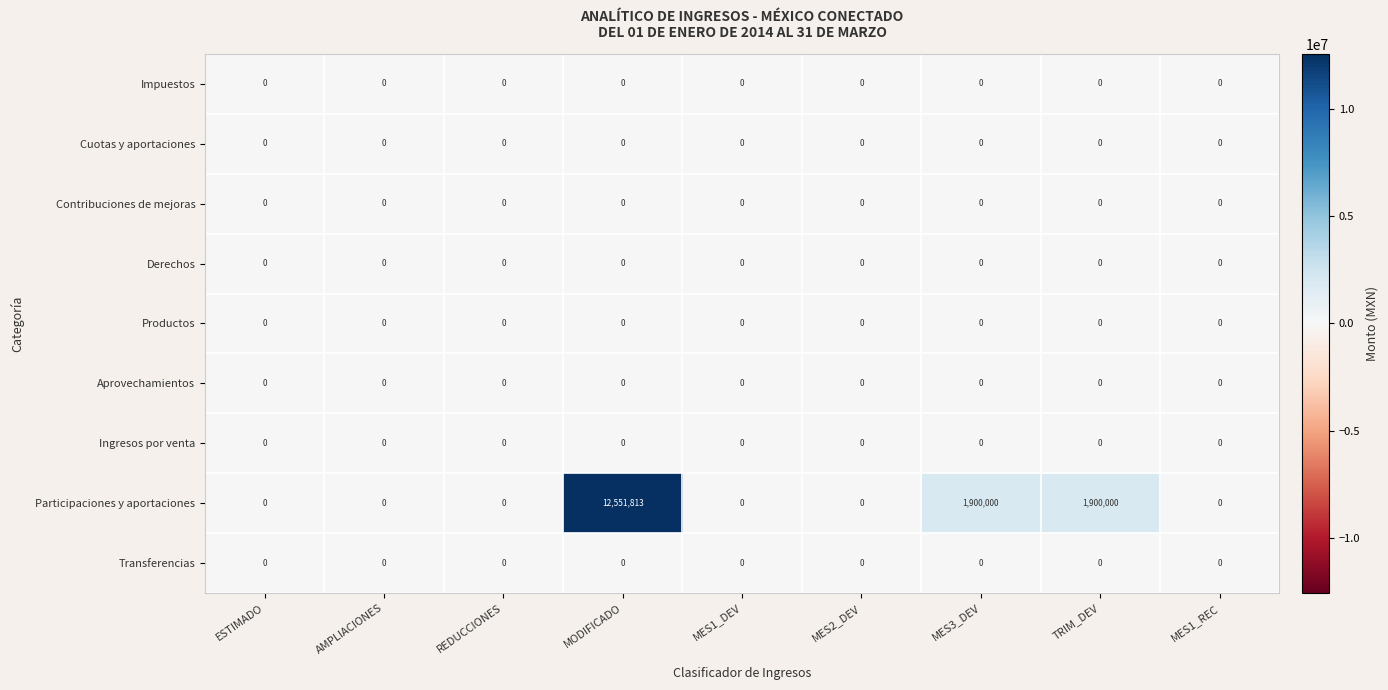

Which category has the highest value across all series?

MODIFICADO